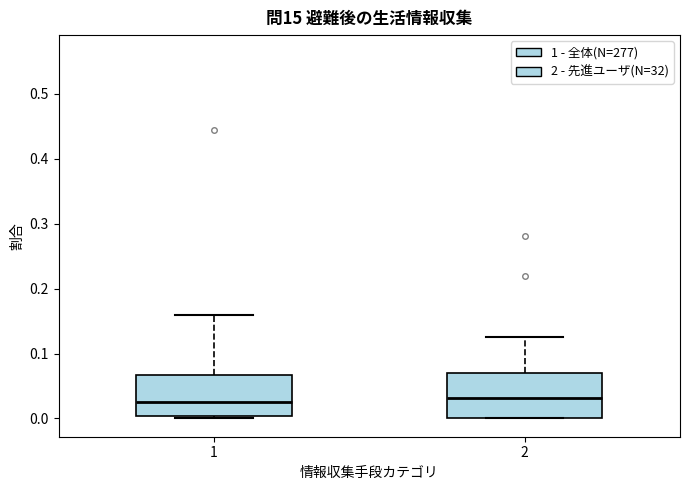

Reading left to right, read every box against the y-axis: the position of its median line, the range the box covers, and the ends of its whiskers. The values are not printed on the chart, so give them approximately, as read against the axis.

1: median 0.03, box 0.00 to 0.07, whiskers 0.00 (just below the box's lower edge) to 0.16
2: median 0.03, box 0.00 to 0.07, whiskers 0.00 to 0.13